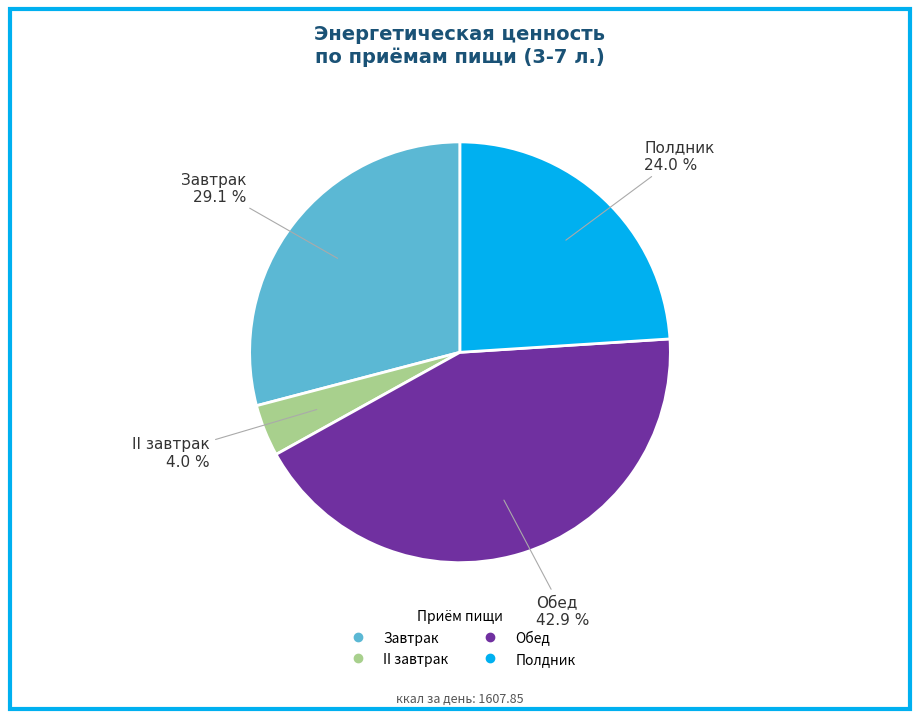

To the nearest percent, what percentage of the pie is Обед?

43%